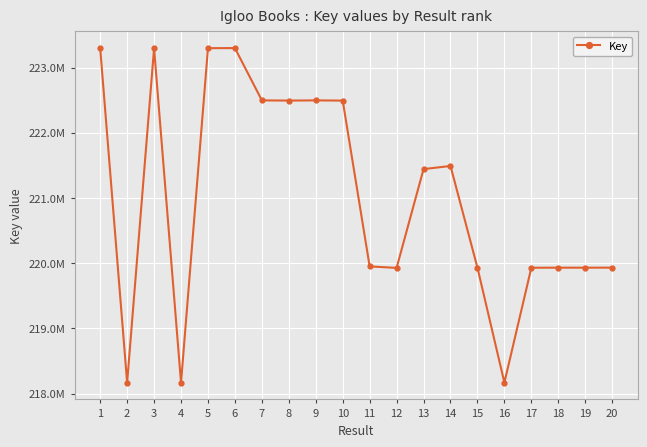

Between 6 and 17, which is larger?

6